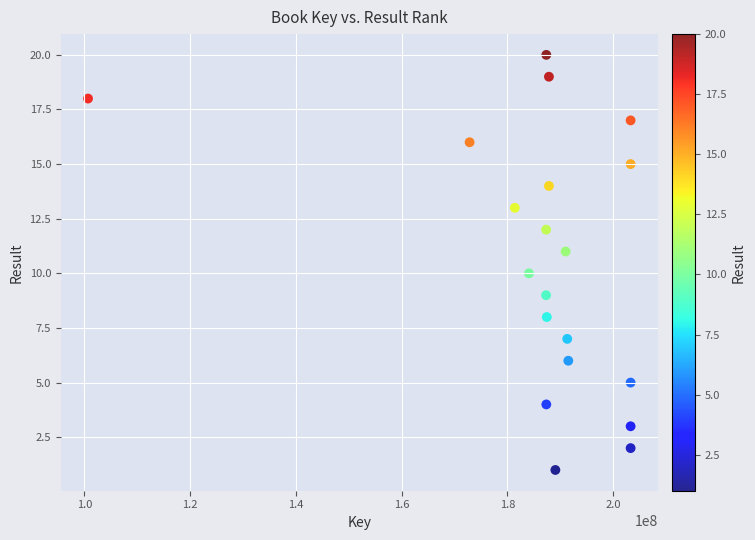

What is the range of X values (max minus min)?

102583917